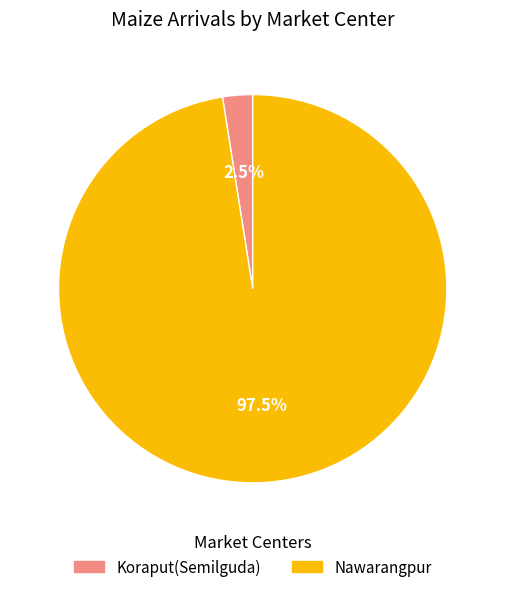

What is the total percentage of Koraput(Semilguda) and Nawarangpur?

100.0%